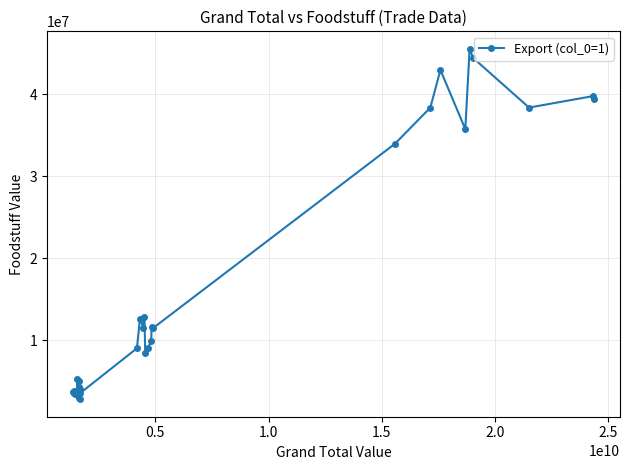

What is the difference between the maximum and second lowest values?

42634358